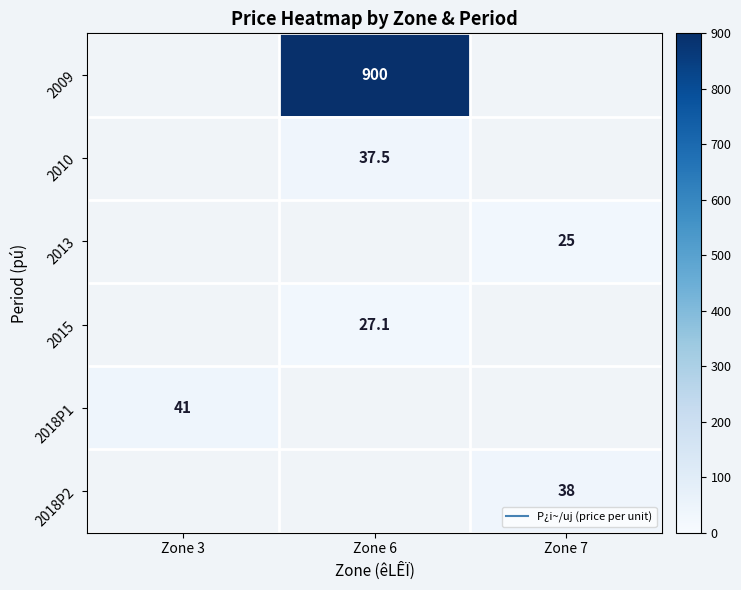

Rank the categories by 2010 value from lowest to highest.

Zone 3, Zone 6, Zone 7